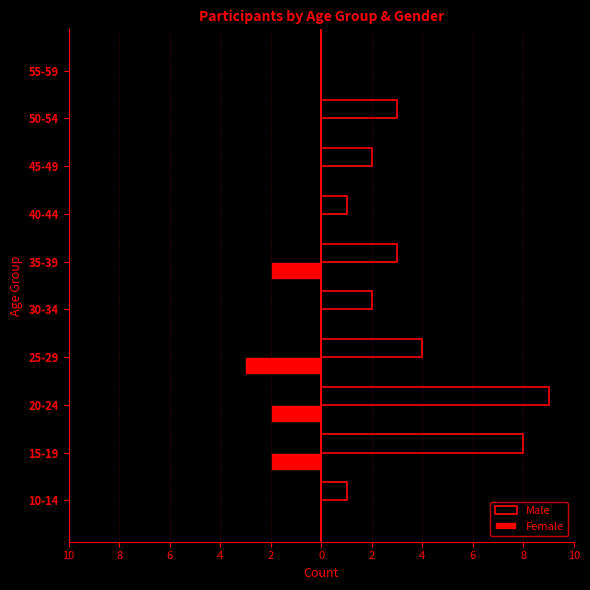

What are all the series names shown in the legend?

Male, Female